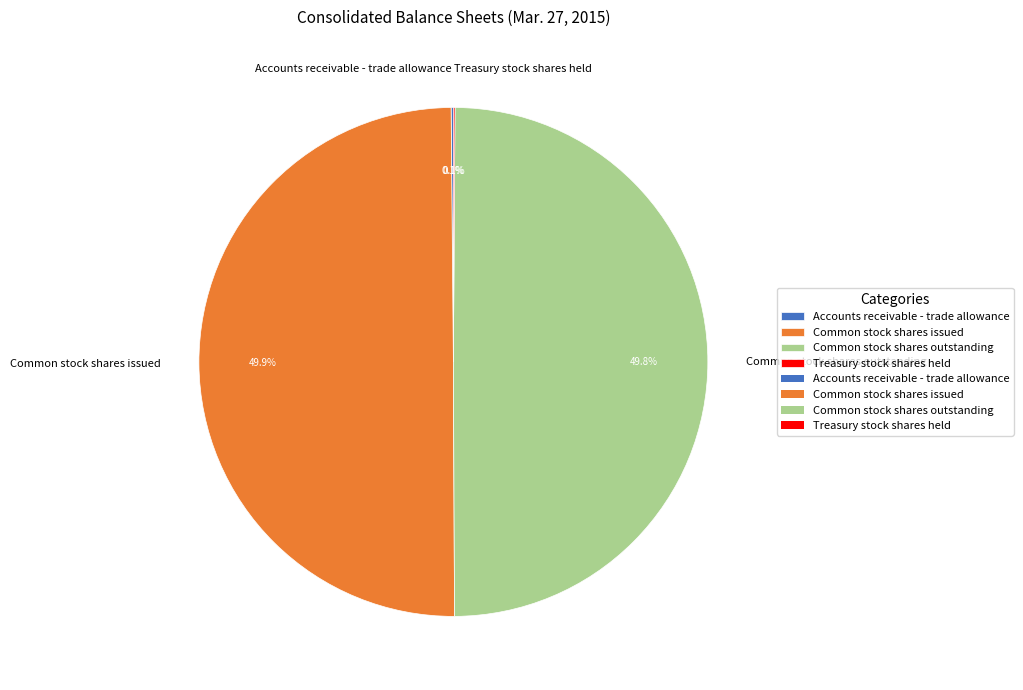

What percentage is NOT represented by Common stock shares issued?

50.1%